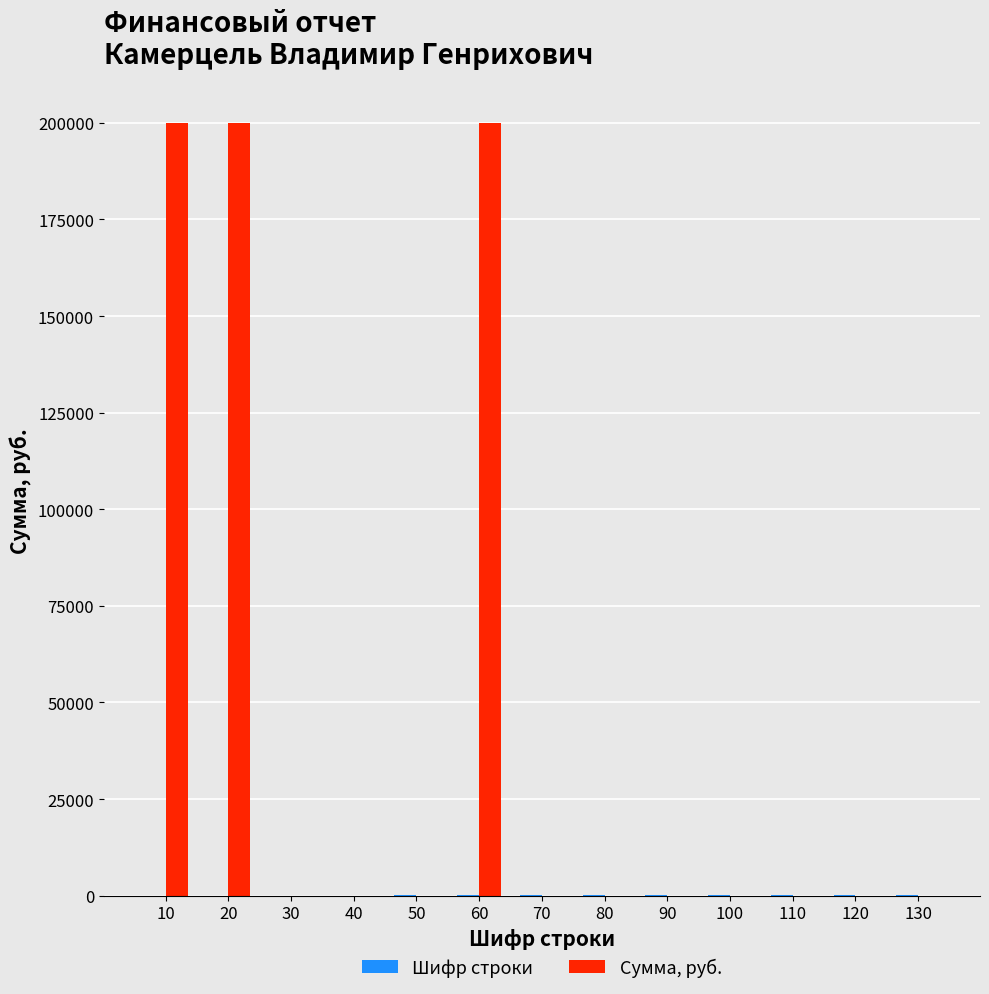

Which series has the widest spread of values?

Сумма, руб.